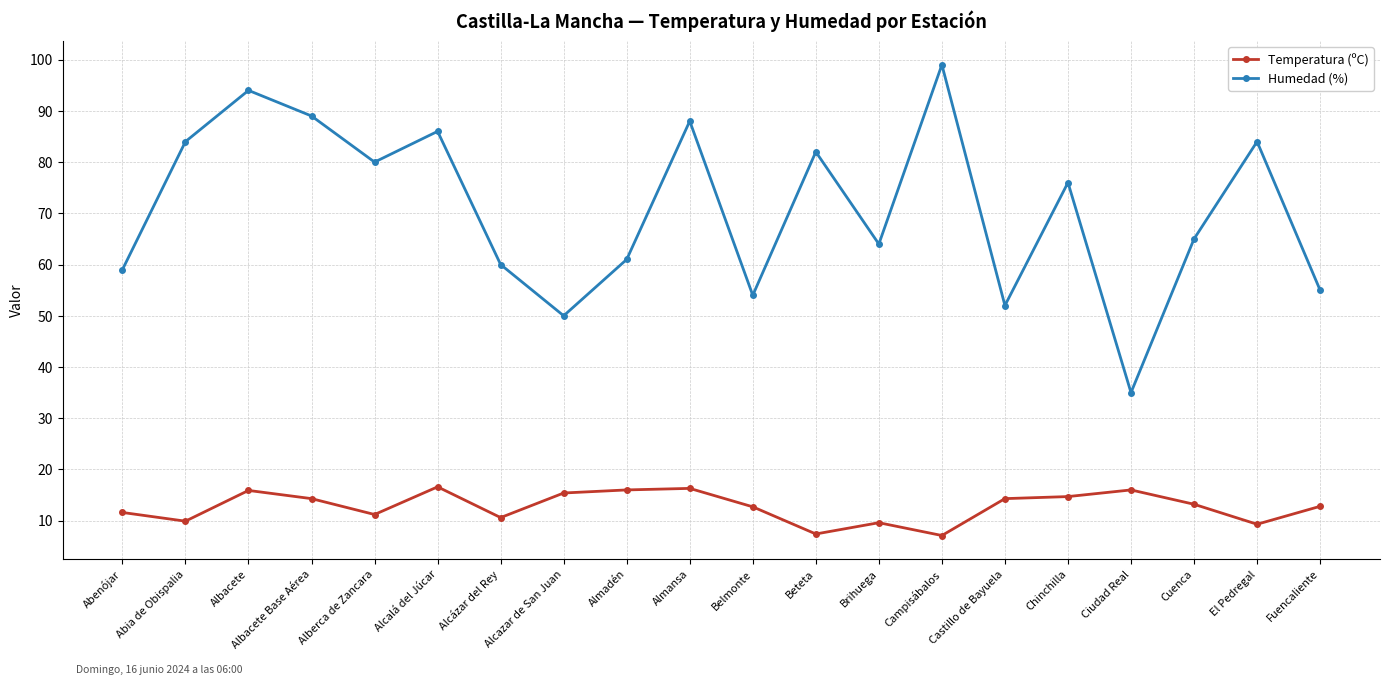

True or false: Humedad (%) and Temperatura (ºC) cross at least once.

False